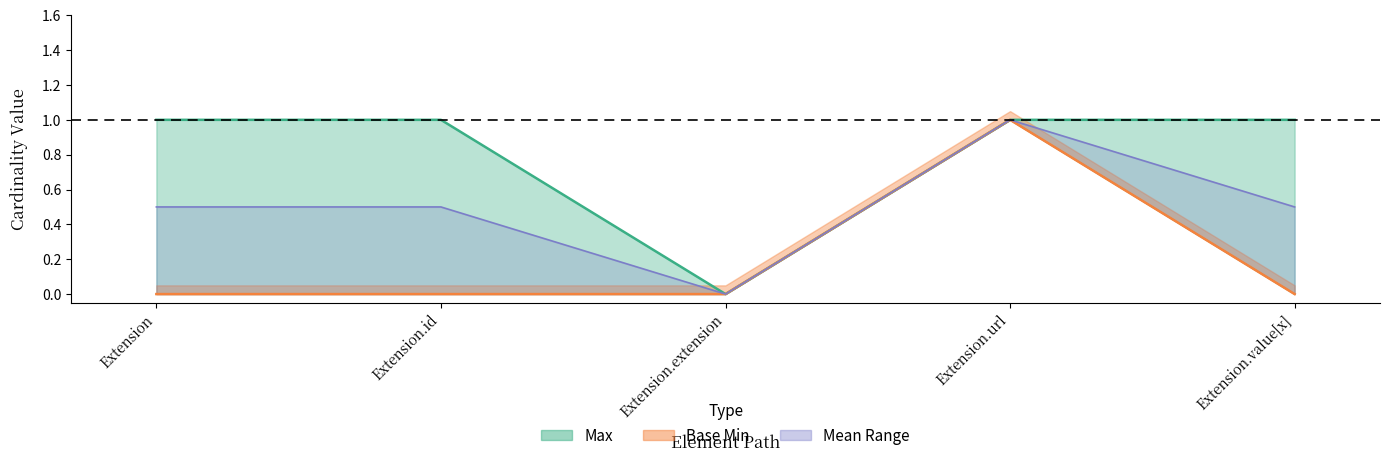

At which label is Min closest to 0?

Extension